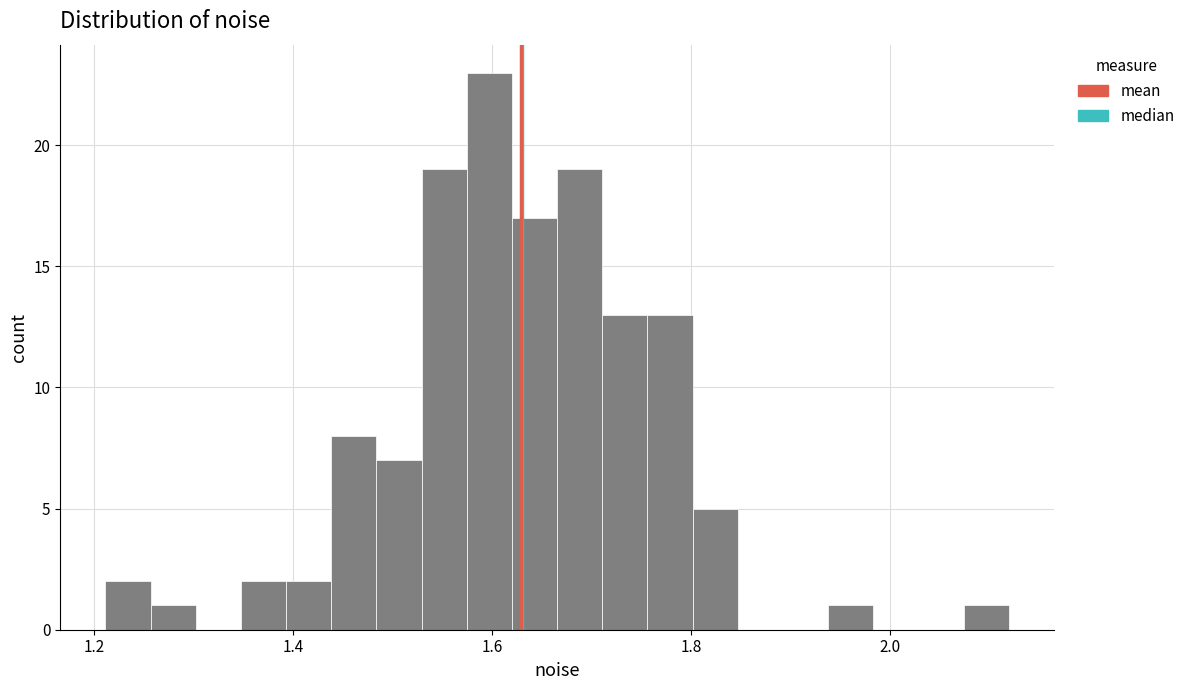

Read against the x-axis, roughly where is the centre of the tallest bar?

1.60